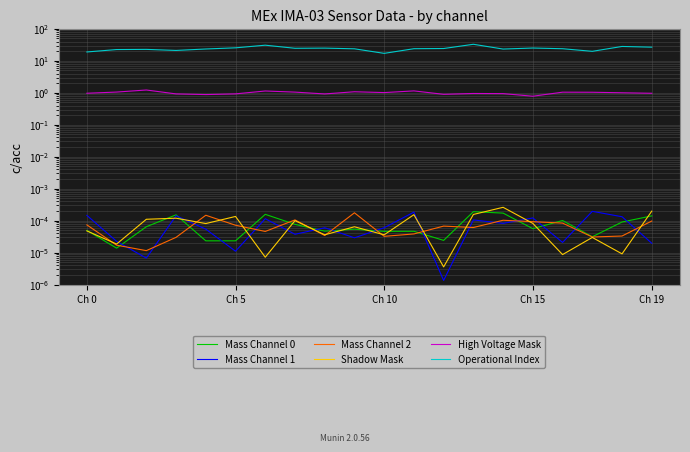

True or false: Mass Channel 1 and High Voltage Mask cross at least once.

False